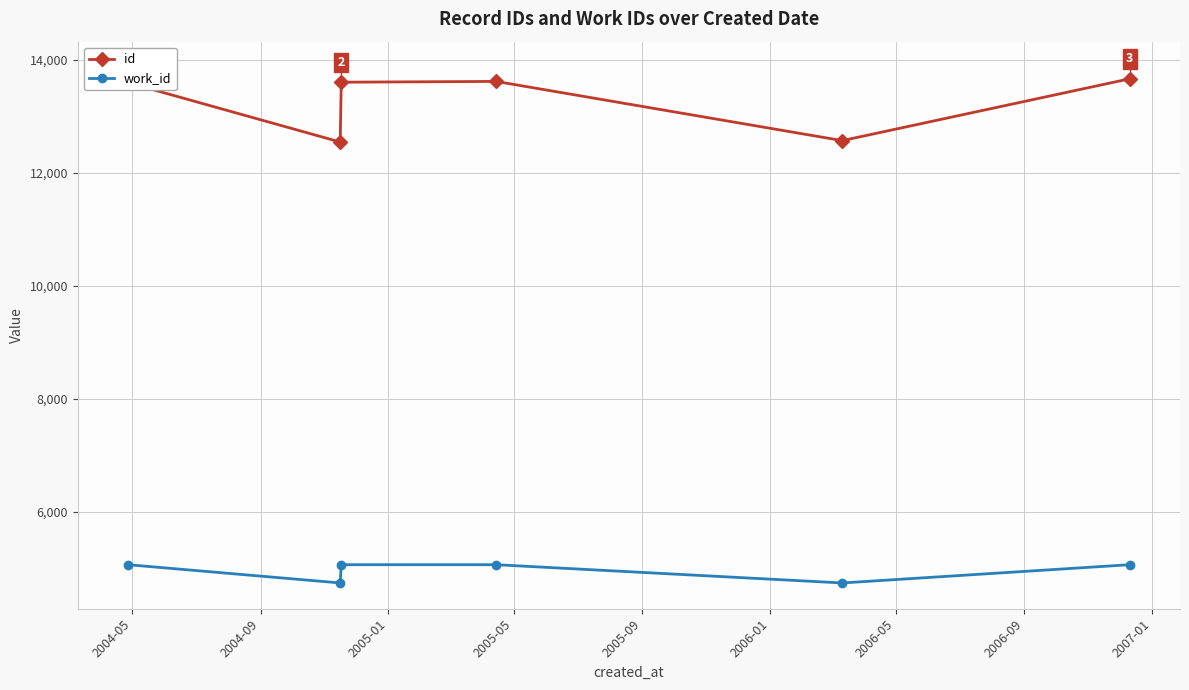

What is the minimum value shown in the chart?

4745